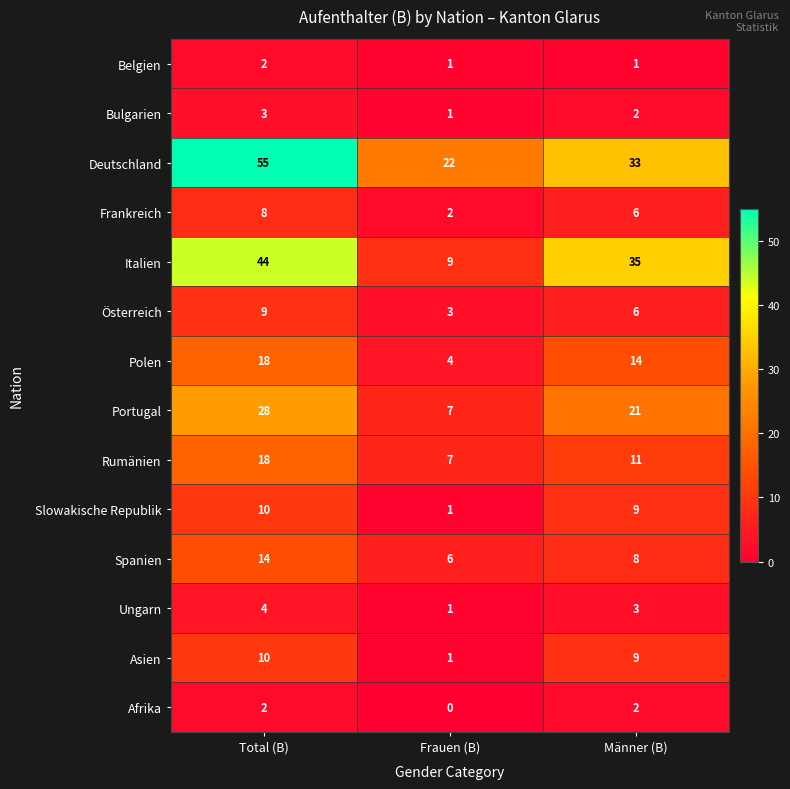

The value of Polen at Frauen (B) is 4. True or false?

True